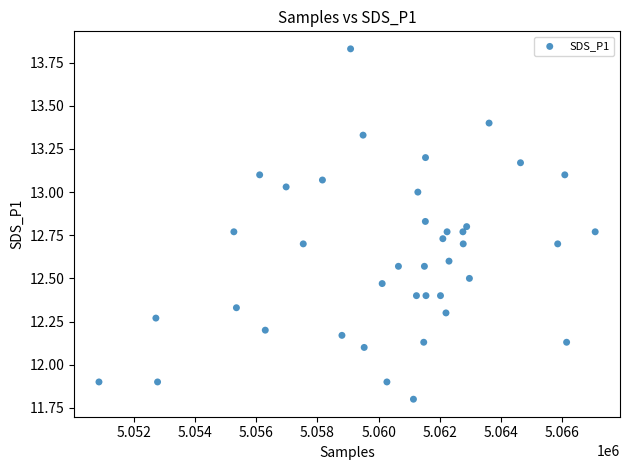

What is the range of X values (max minus min)?

16199.0